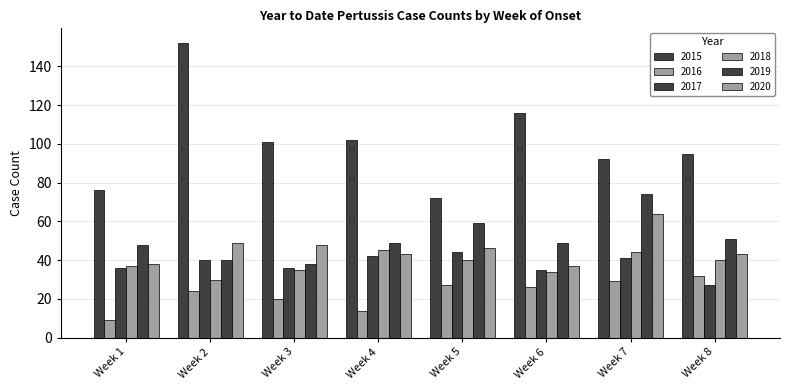

How many categories are shown in the chart?

8